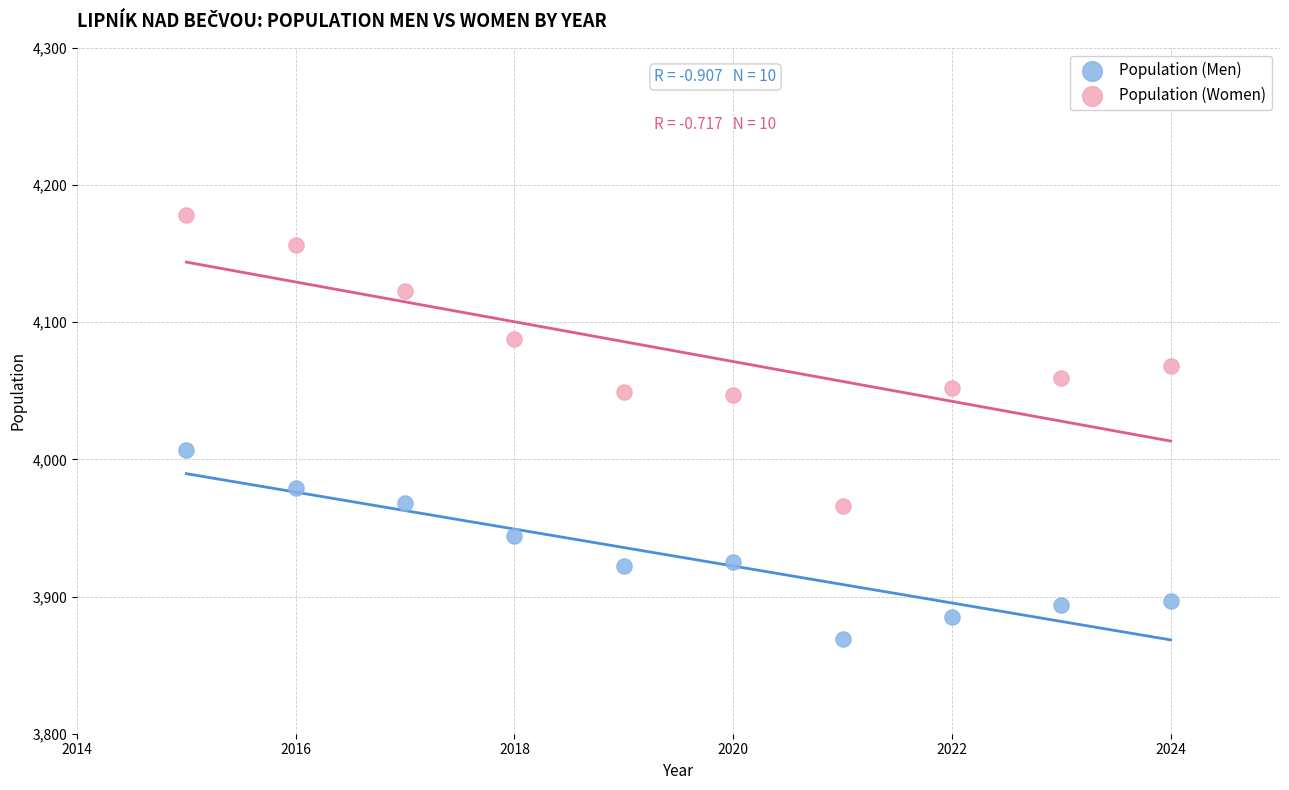

In the Population (Men) series, what Y value is closest to 3938?

3944